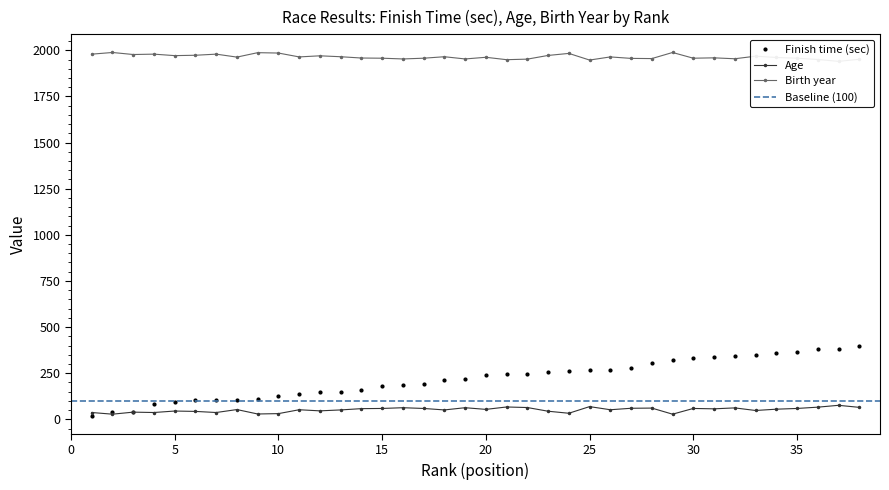

What is the difference between the second highest and second lowest values in the Birth year series?

41